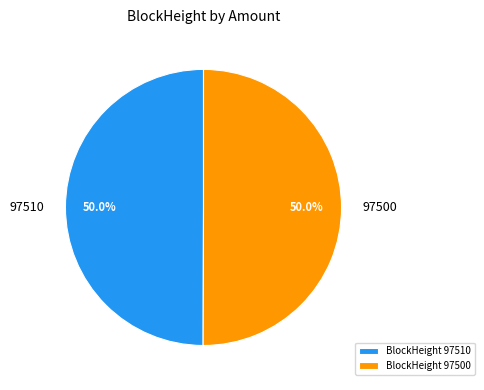

How much of the chart is everything except 97510?

50.0%